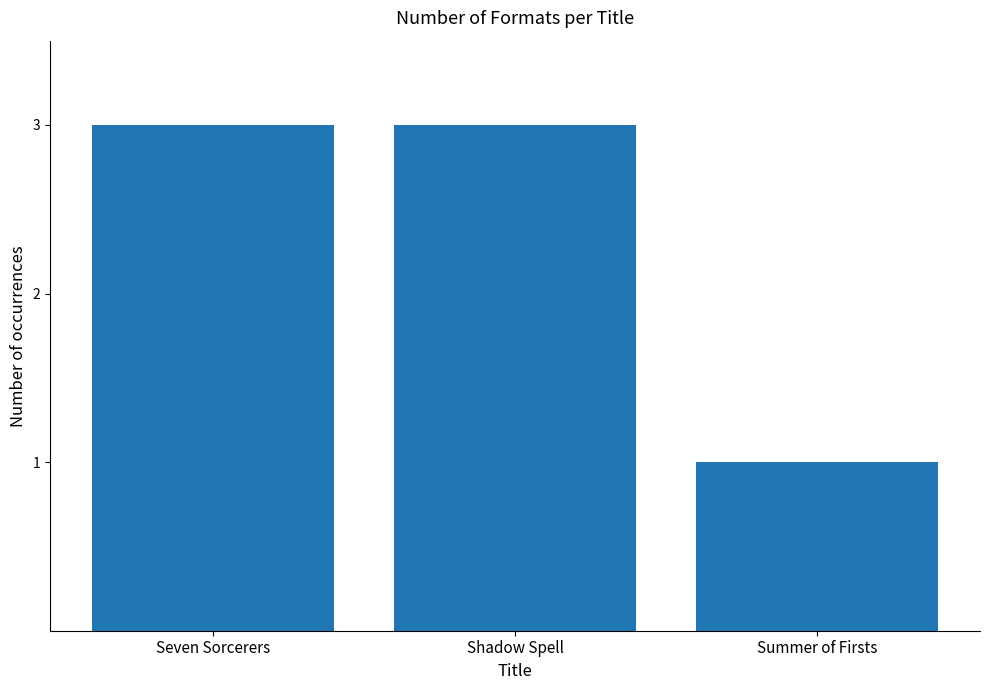

Which has a higher value, Summer of Firsts or Shadow Spell?

Shadow Spell